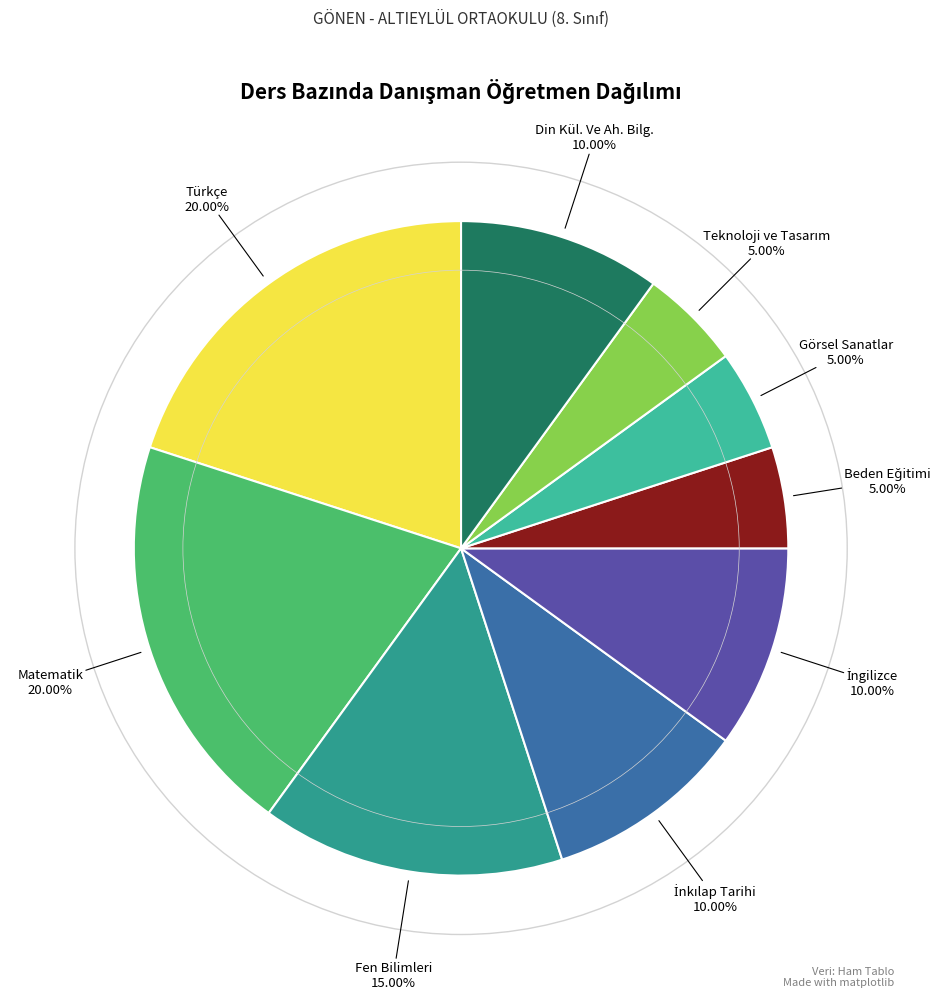

Between Türkçe and Din Kül. Ve Ah. Bilg., which is larger?

Türkçe